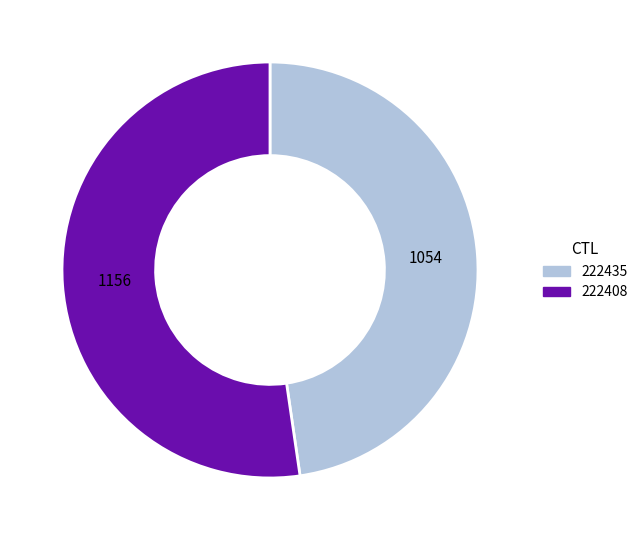

How many slices are in this pie chart?

2